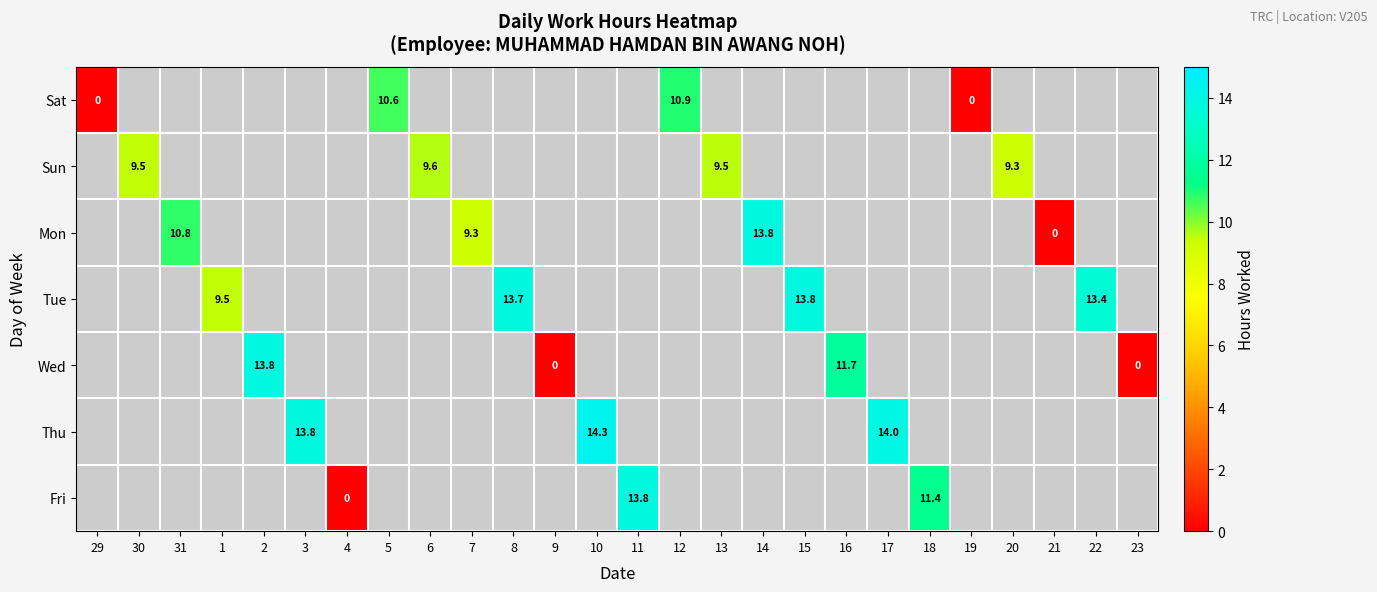

At how many categories does at least one series exceed 10?

14